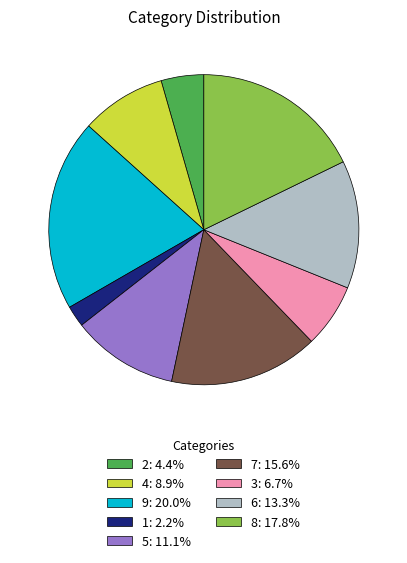

Which category has the biggest portion of the pie?

9